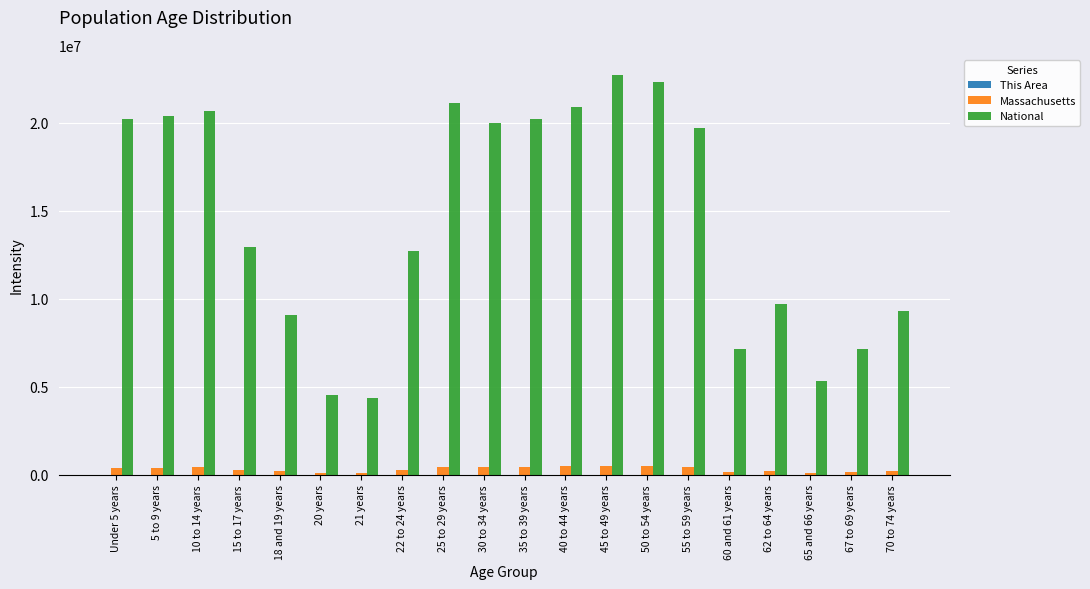

What is the maximum value shown in the chart?

22708591